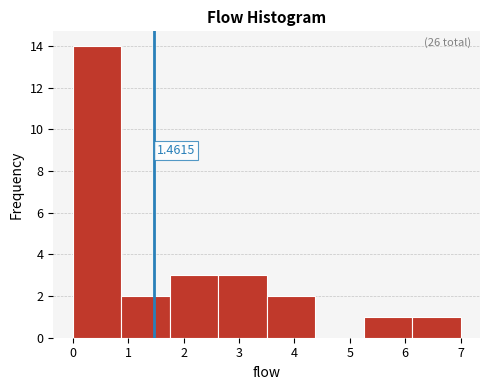

Which range on the x-axis has the tallest bar?

0.0 to 0.9